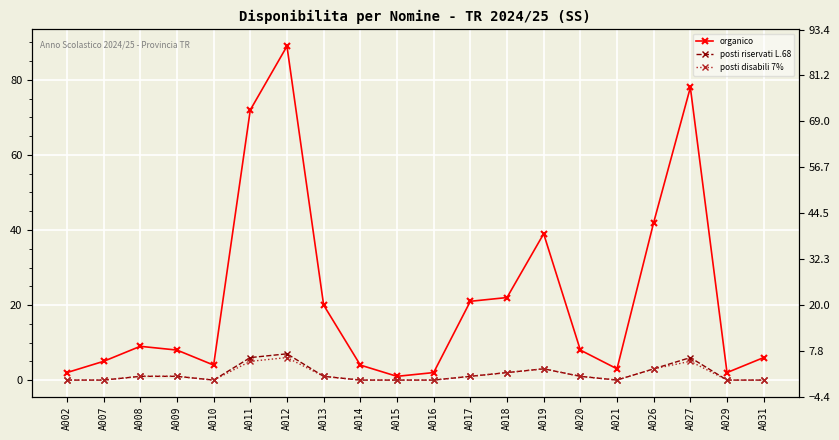

Rank the series at A012 from highest to lowest value.

organico, posti riservati L.68, posti disabili 7%